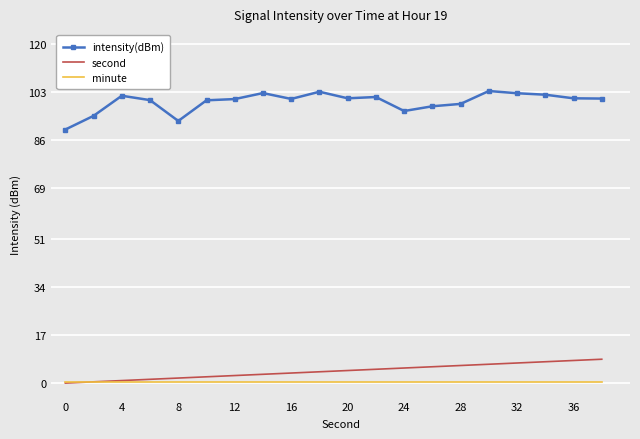

True or false: minute and intensity(dBm) intersect in this chart.

False